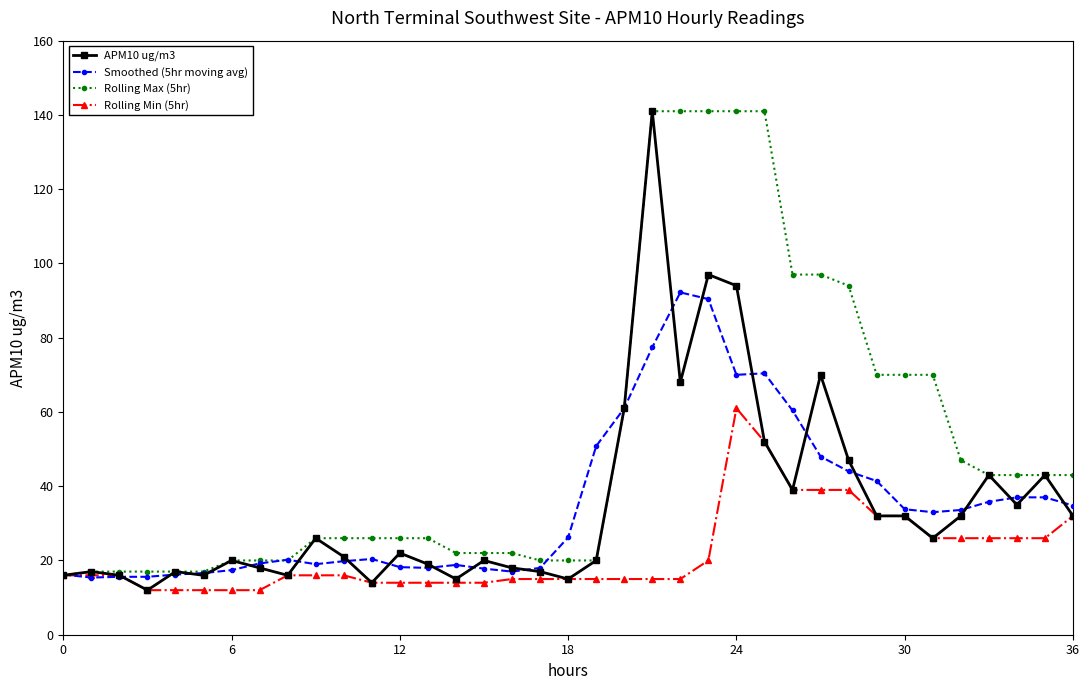

At how many categories does at least one series exceed 135?

5